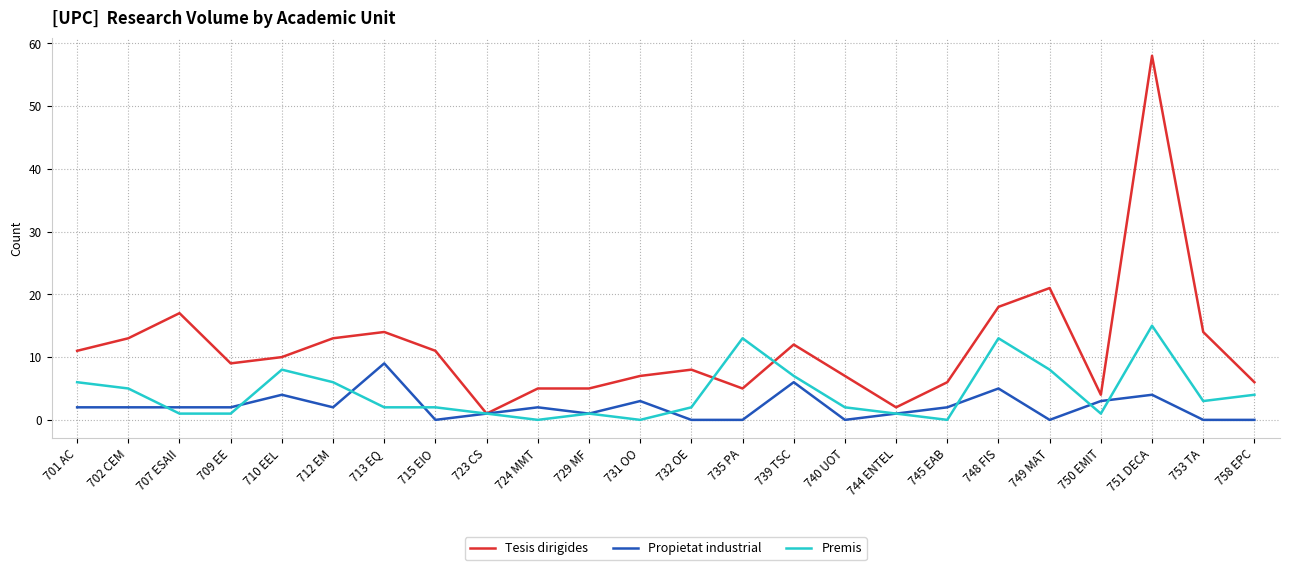

The Tesis dirigides series shows 8 at 732 OE. True or false?

True